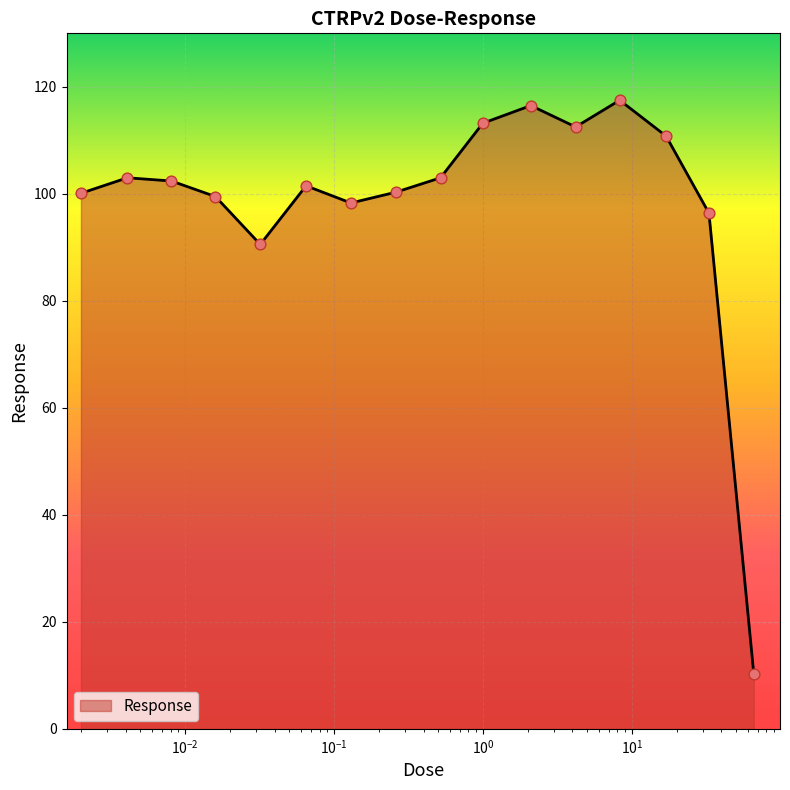

What is the greatest value displayed?

117.5